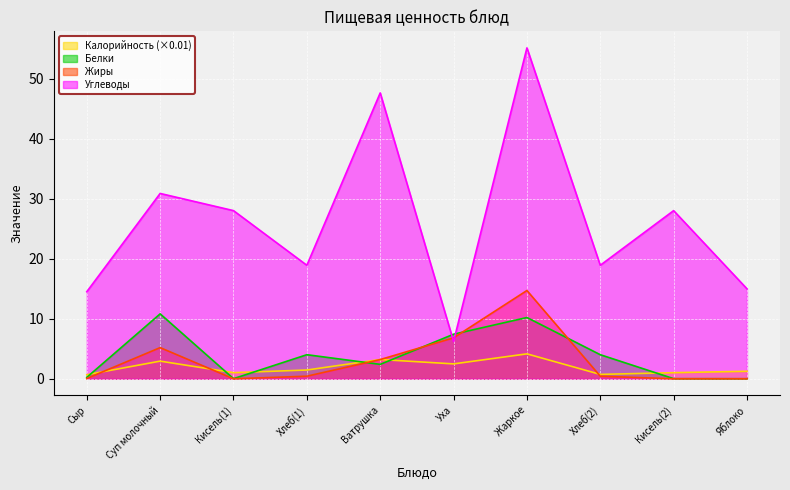

What is the difference between the maximum and minimum values in the Жиры series?

14.7